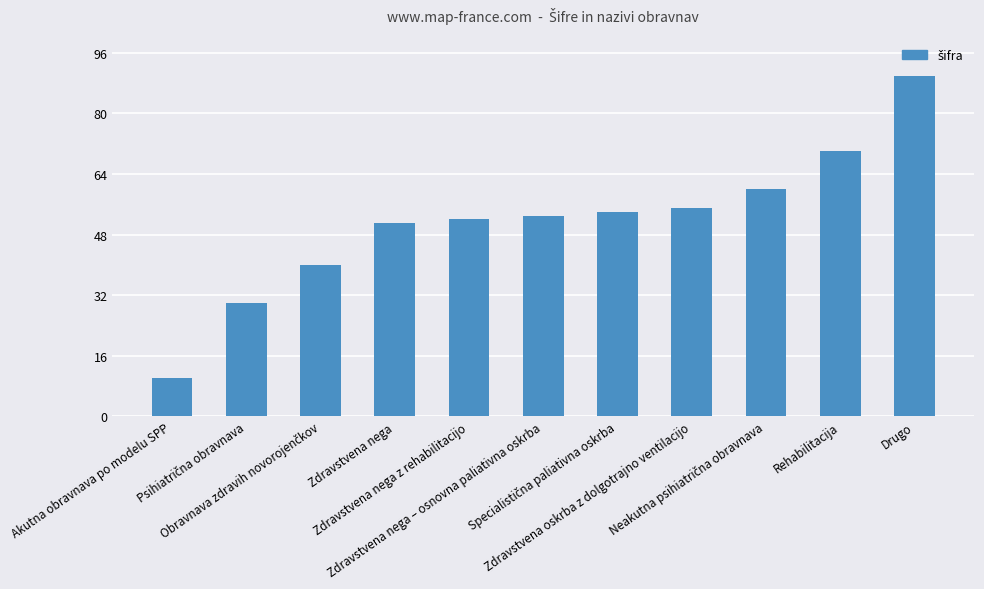

What is the sum of all values?

565